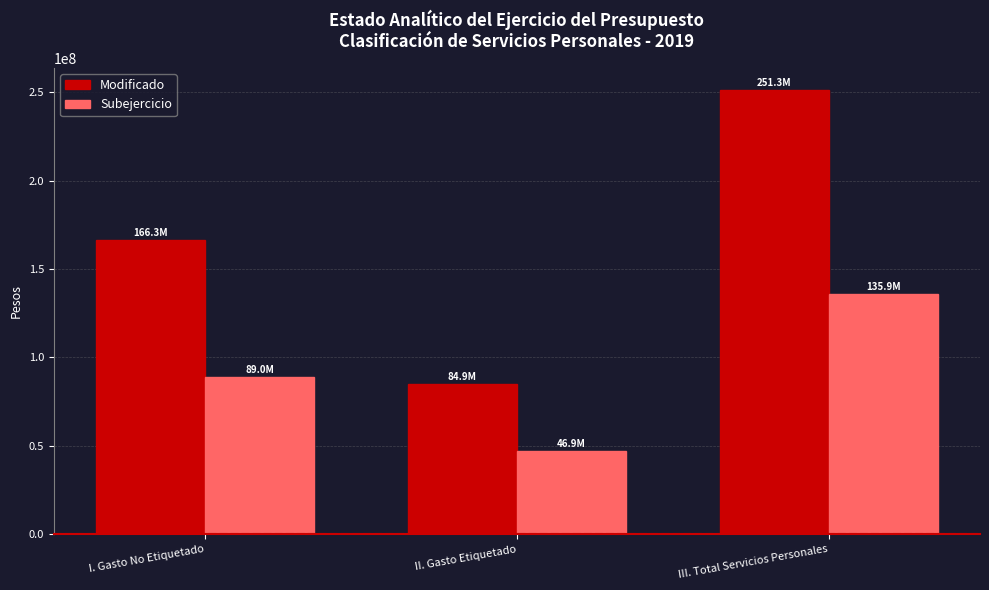

How many groups of bars are there?

3